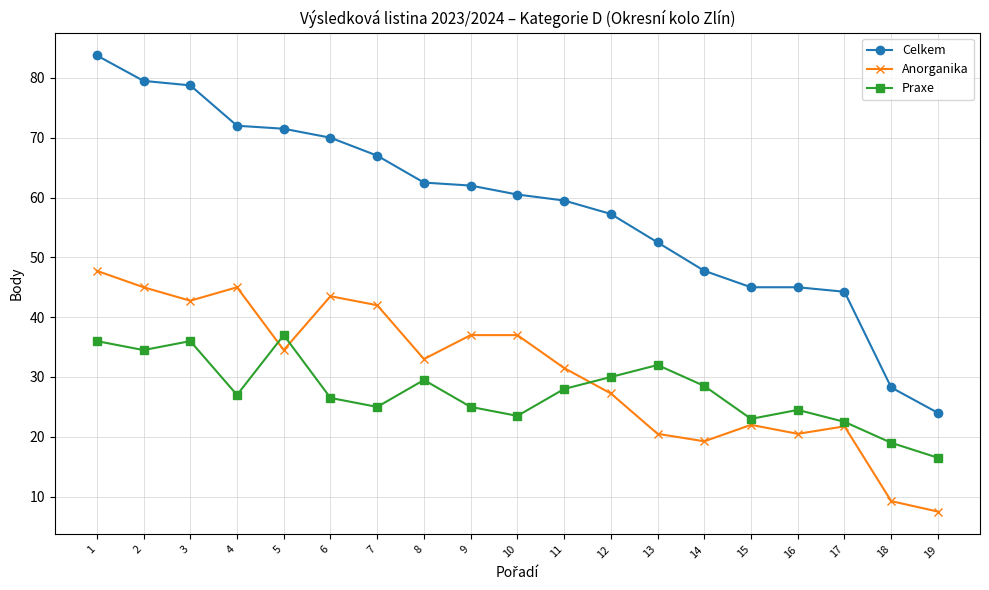

Does the chart display data point markers on the line(s)?

Yes